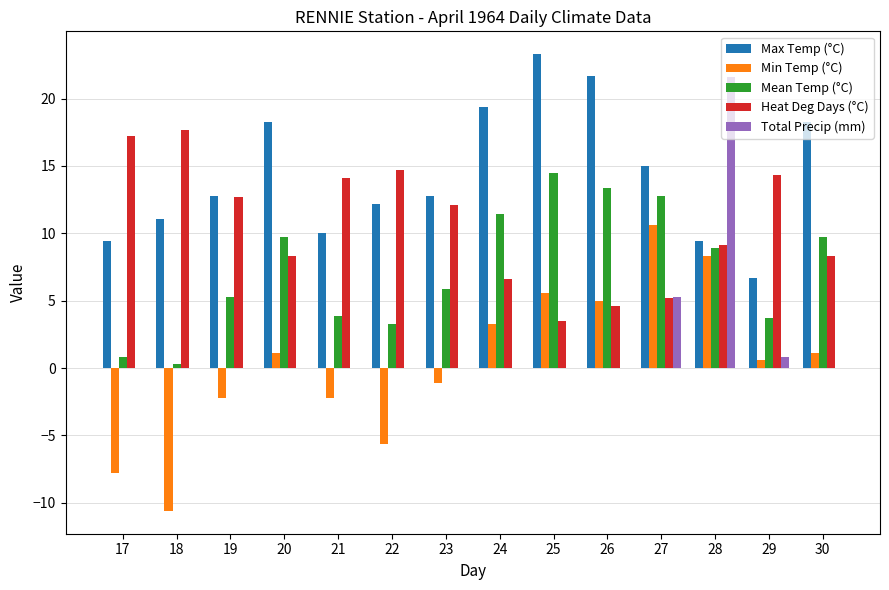

What is the average value of the Max Temp (°C) series?

14.3